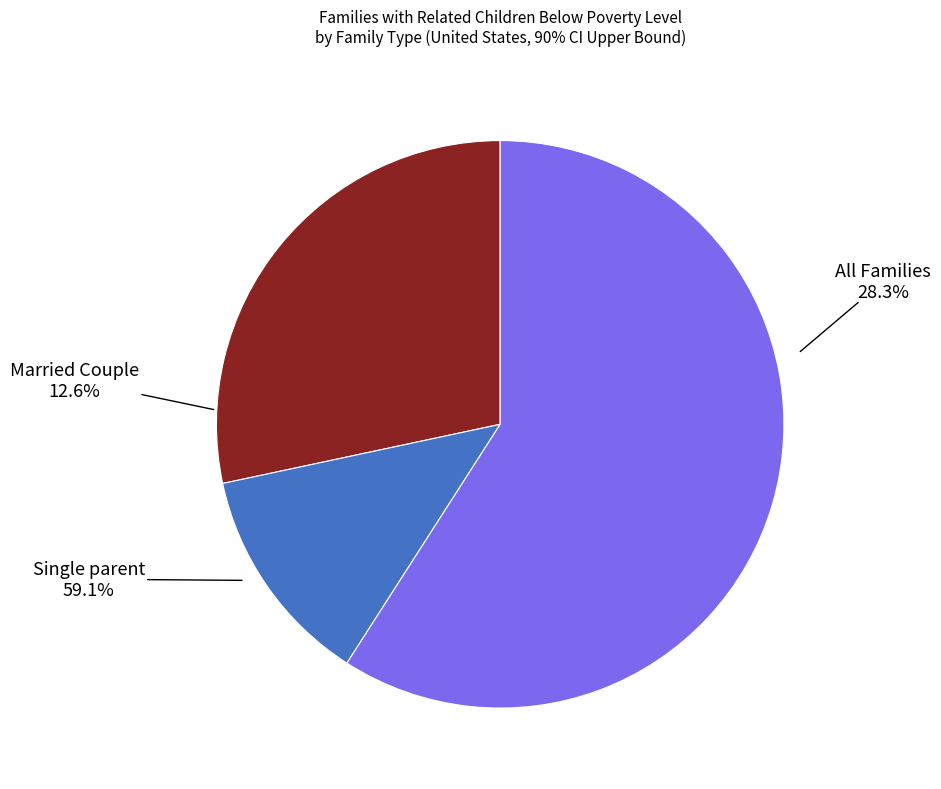

Approximately how many times larger is the value at All Families compared to Single parent?

0.5